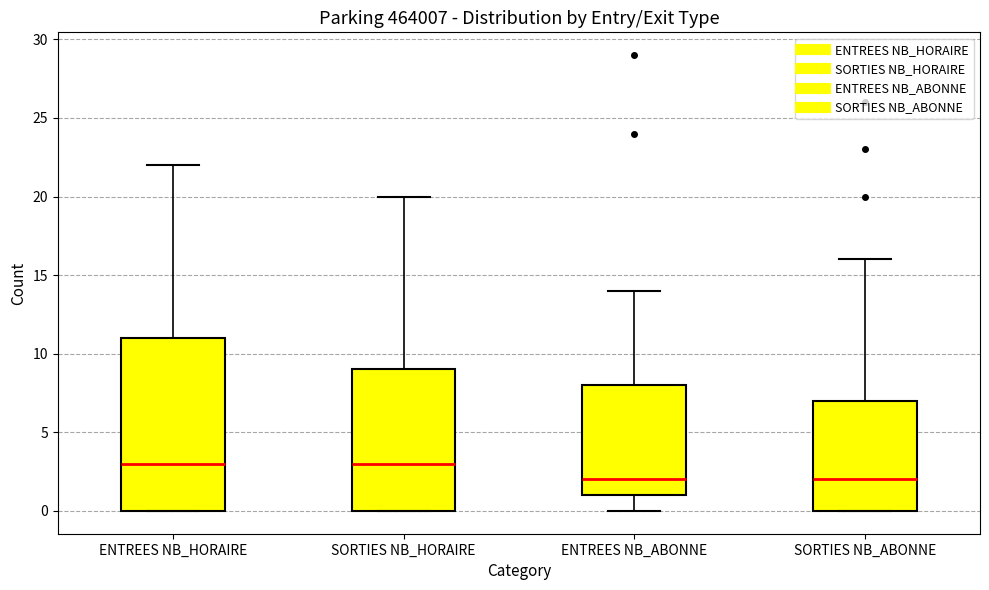

Reading left to right, transcribe this box plot: for each box, give where its median line is, the range the box spans, and where its two whiskers end, as read against the y-axis. The values are not printed on the chart, so give them approximately, as read against the axis.

ENTREES NB_HORAIRE: median 3, box 0 to 11, whiskers 0 to 22
SORTIES NB_HORAIRE: median 3, box 0 to 9, whiskers 0 to 20
ENTREES NB_ABONNE: median 2, box 1 to 8, whiskers 0 to 14
SORTIES NB_ABONNE: median 2, box 0 to 7, whiskers 0 to 16